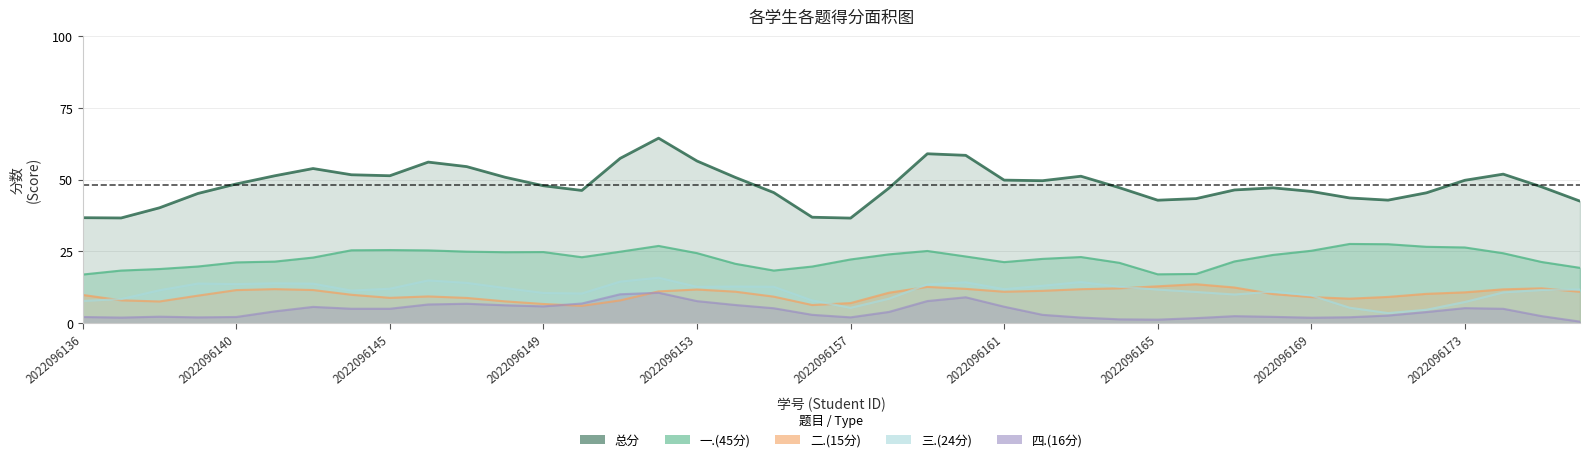

True or false: 一.(45分) has a value of 41 at 2022096159.

False